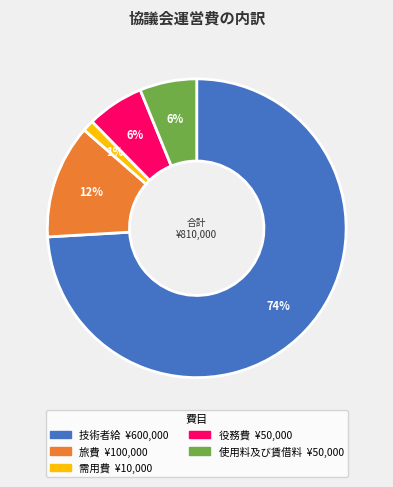

Between 使用料及び賃借料 and 技術者給, which is larger?

技術者給